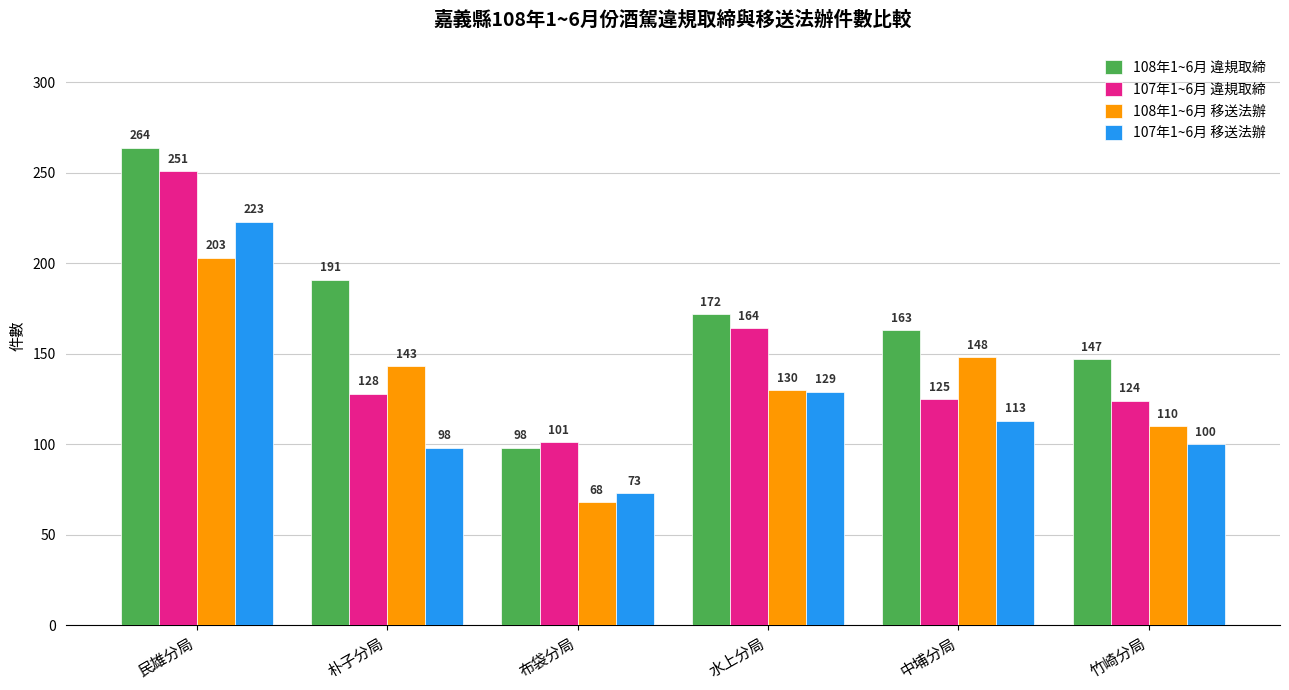

At which label does 107年1~6月 移送法辦 first exceed 113?

民雄分局